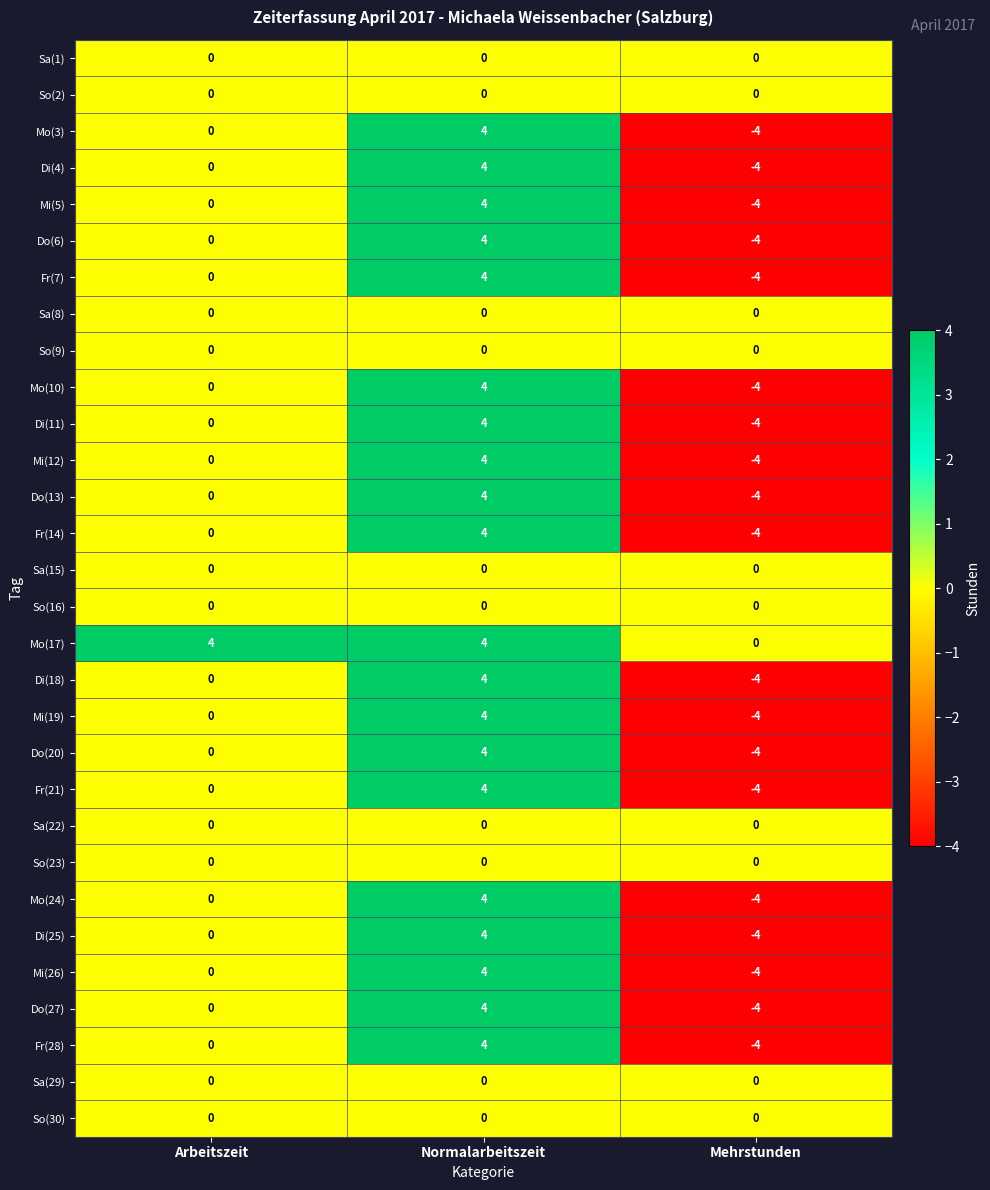

What is the greatest value displayed?

4